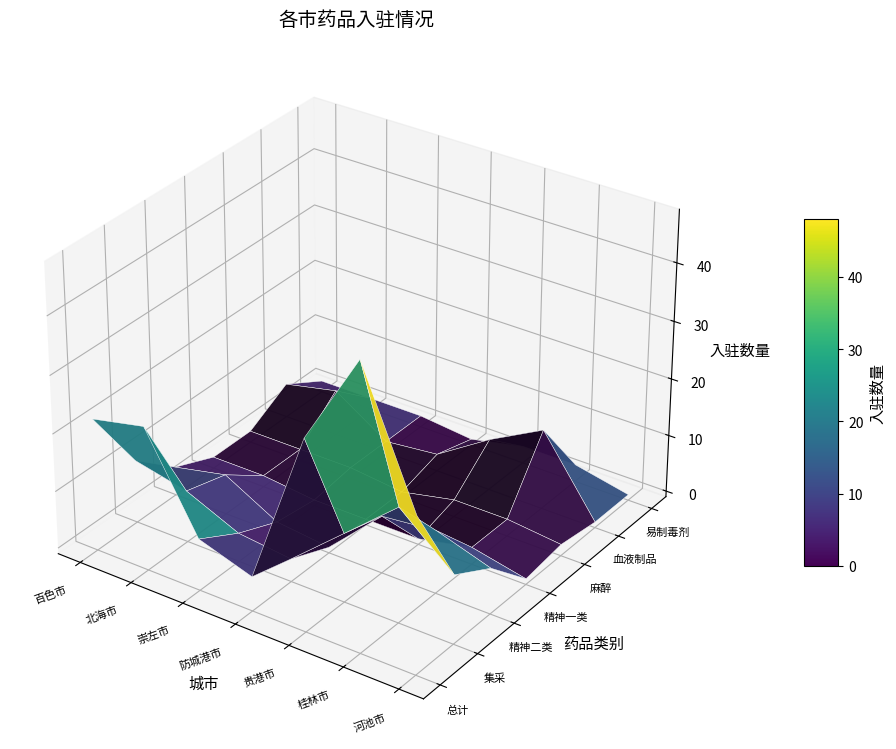

What is the sum of the 北海市 values at 集采 and 精神一类?

9